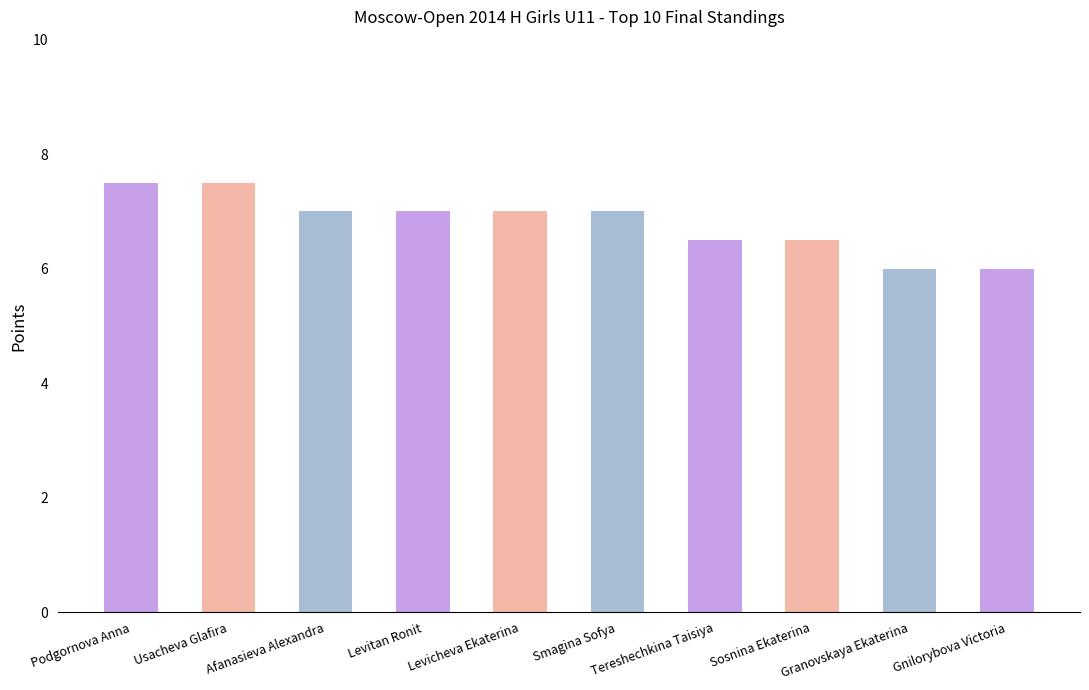

What is the maximum value shown in the chart?

7.5